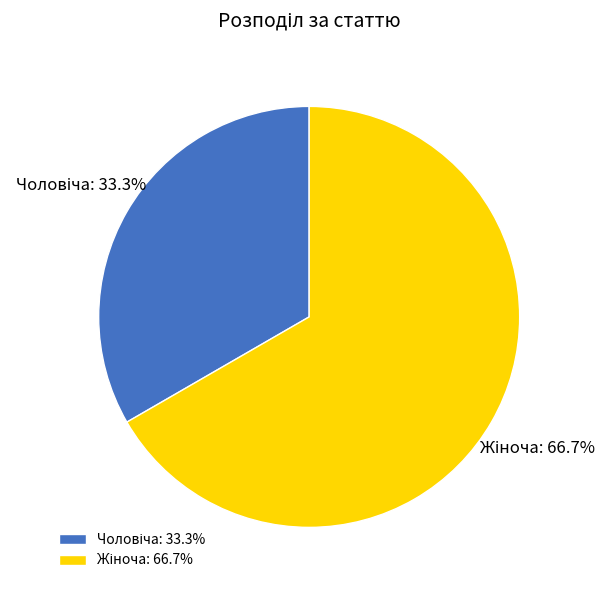

How many segments does this pie chart have?

2